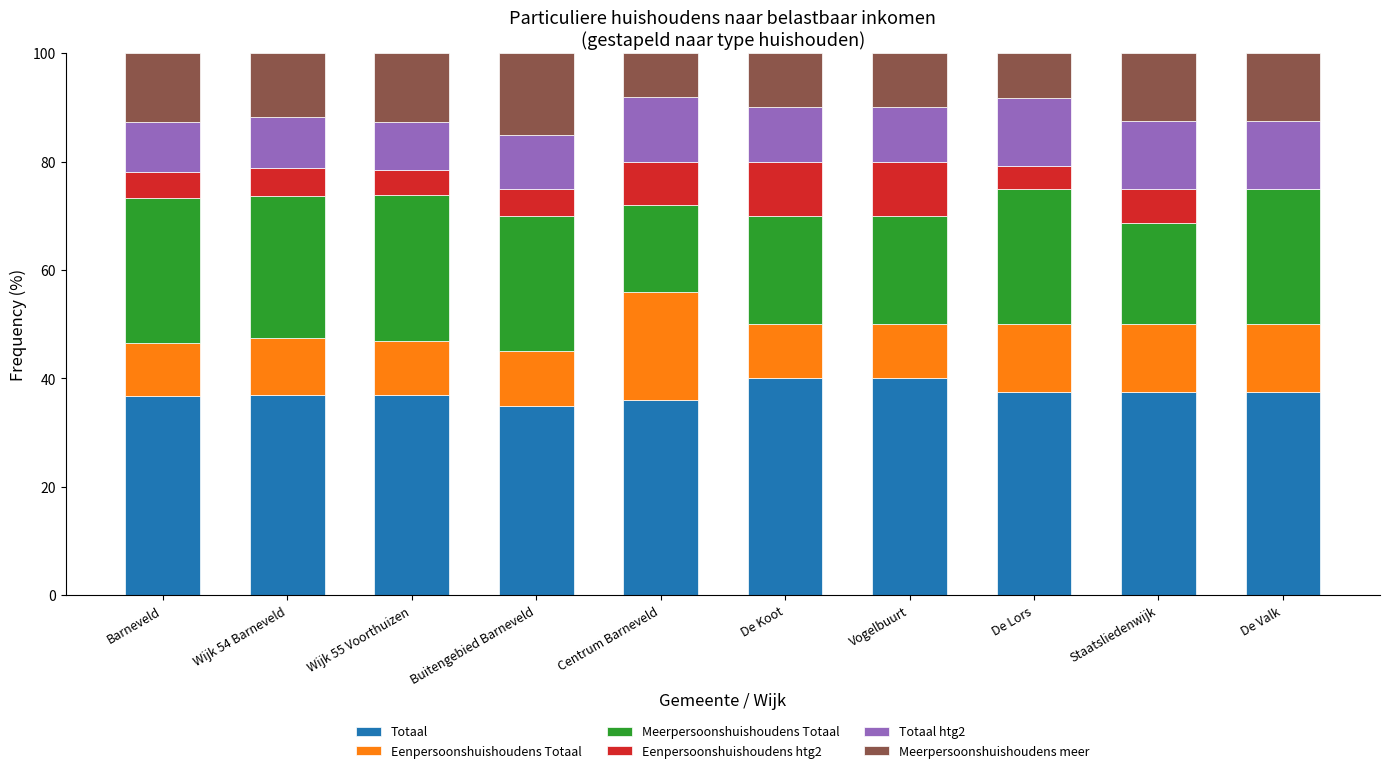

What is the sum of the Totaal values at Vogelbuurt and De Valk?

77.5